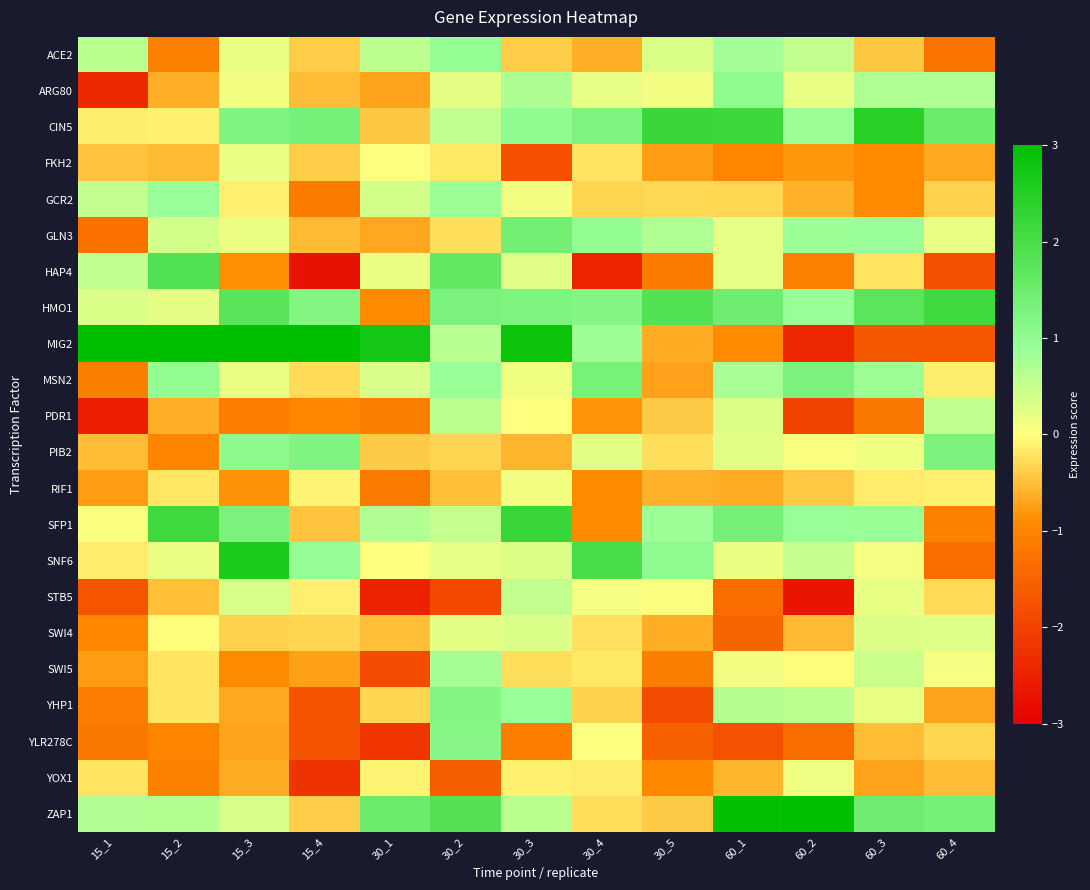

List the series in order of their peak value, lowest first.

RIF1, YOX1, FKH2, SWI4, STB5, PDR1, SWI5, GCR2, ACE2, ARG80, YLR278C, YHP1, PIB2, MSN2, GLN3, HAP4, HMO1, SFP1, CIN5, SNF6, ZAP1, MIG2